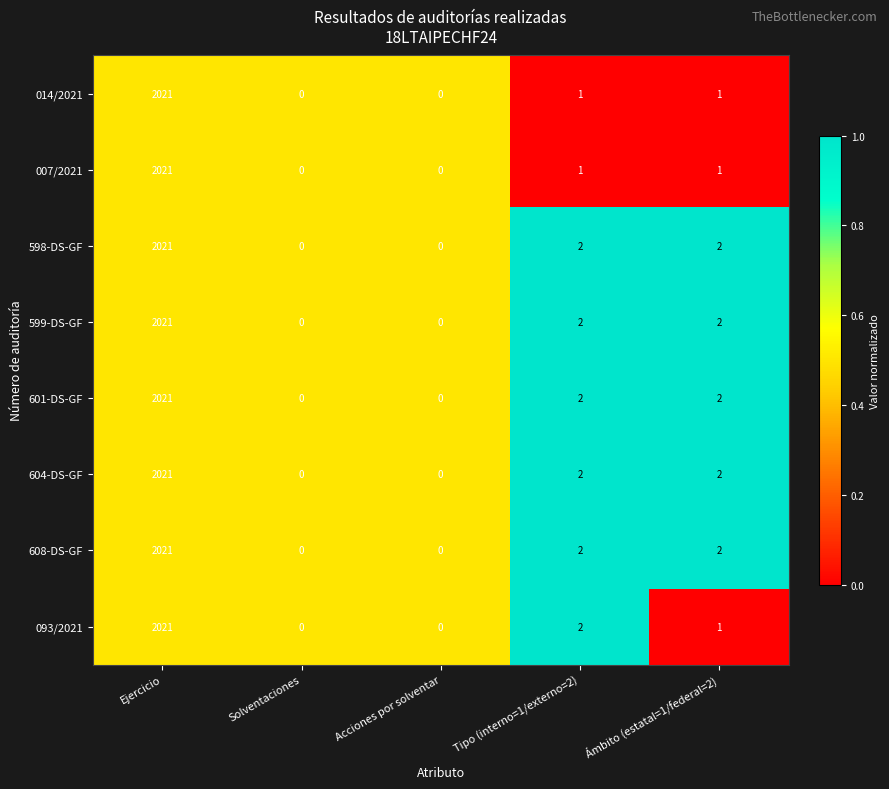

Count the number of categories in the chart.

5